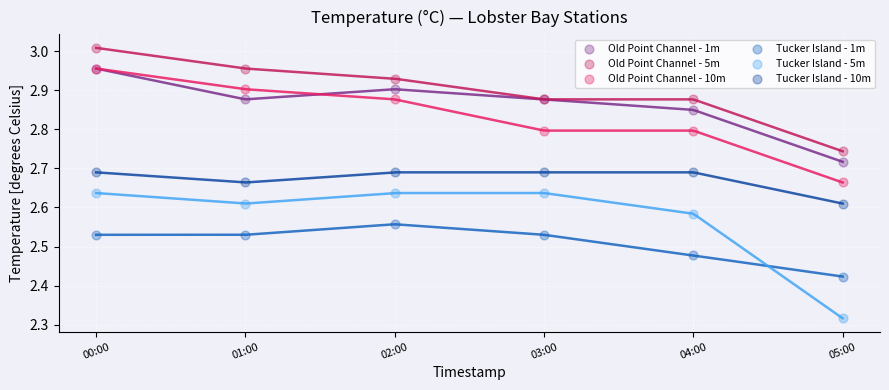

Which series has the widest spread of Y values?

Tucker Island - 5m